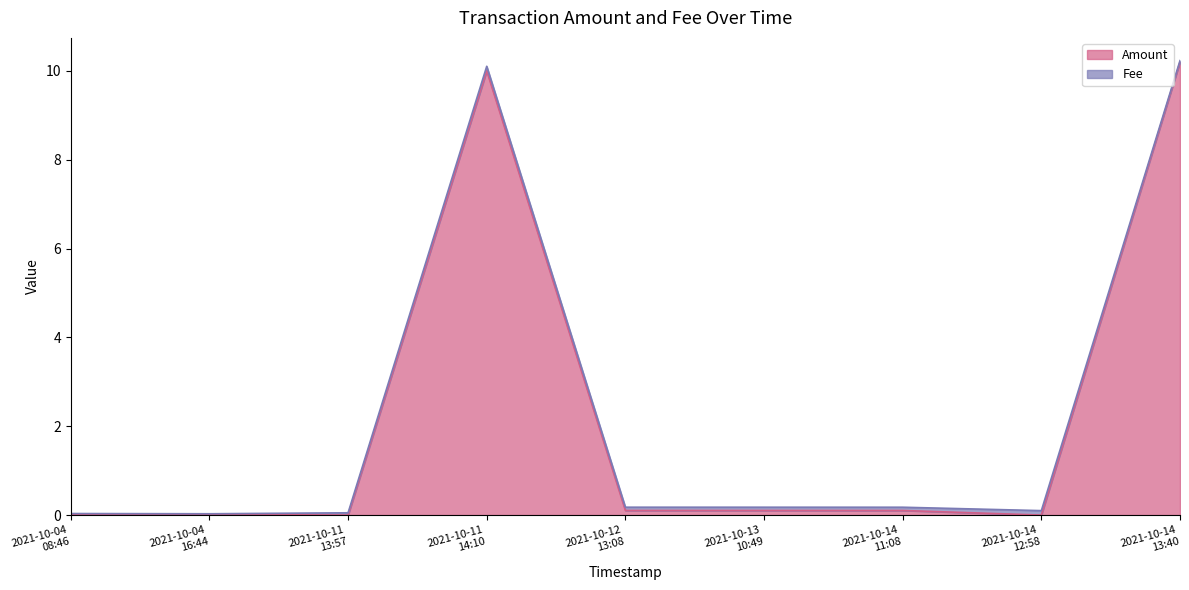

What is the sum of the values at 2021-10-11
14:10 and 2021-10-11
13:57?

10.0